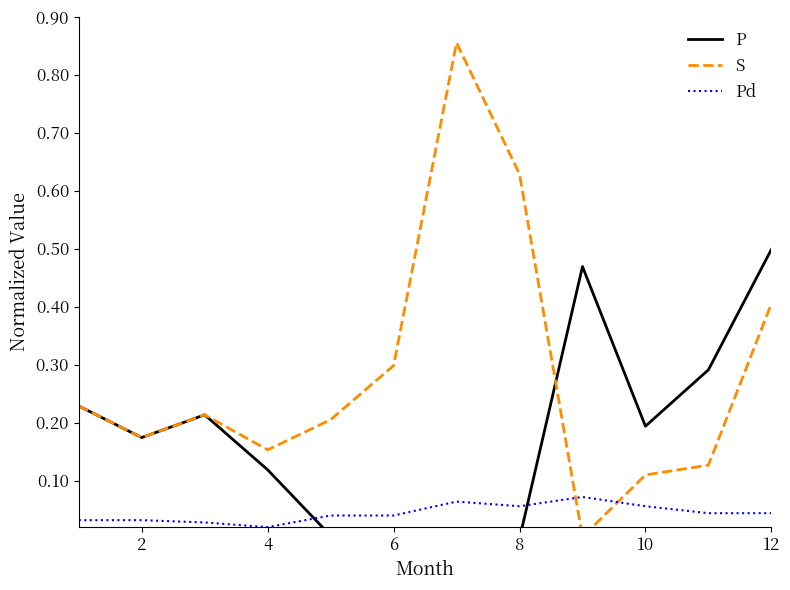

Is the value of P at 8 greater than the value of S at 8?

No